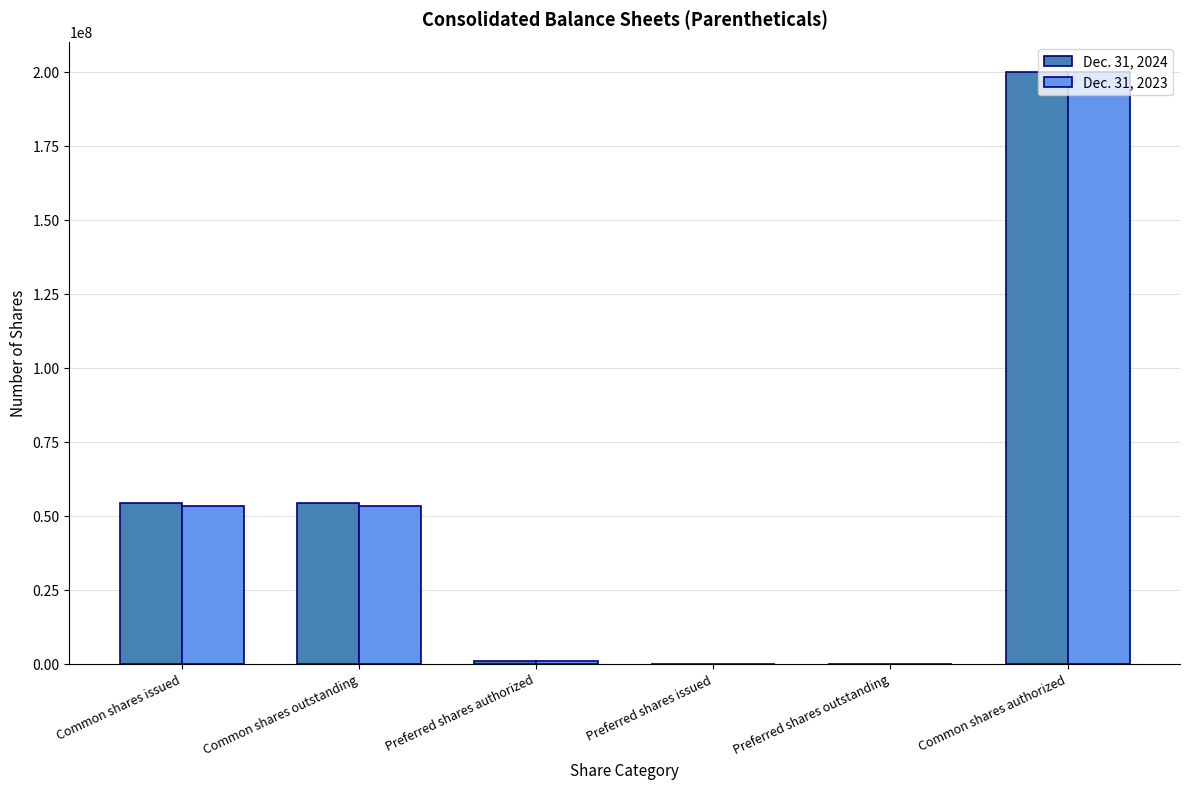

Which category has the highest value across all series?

Common shares authorized